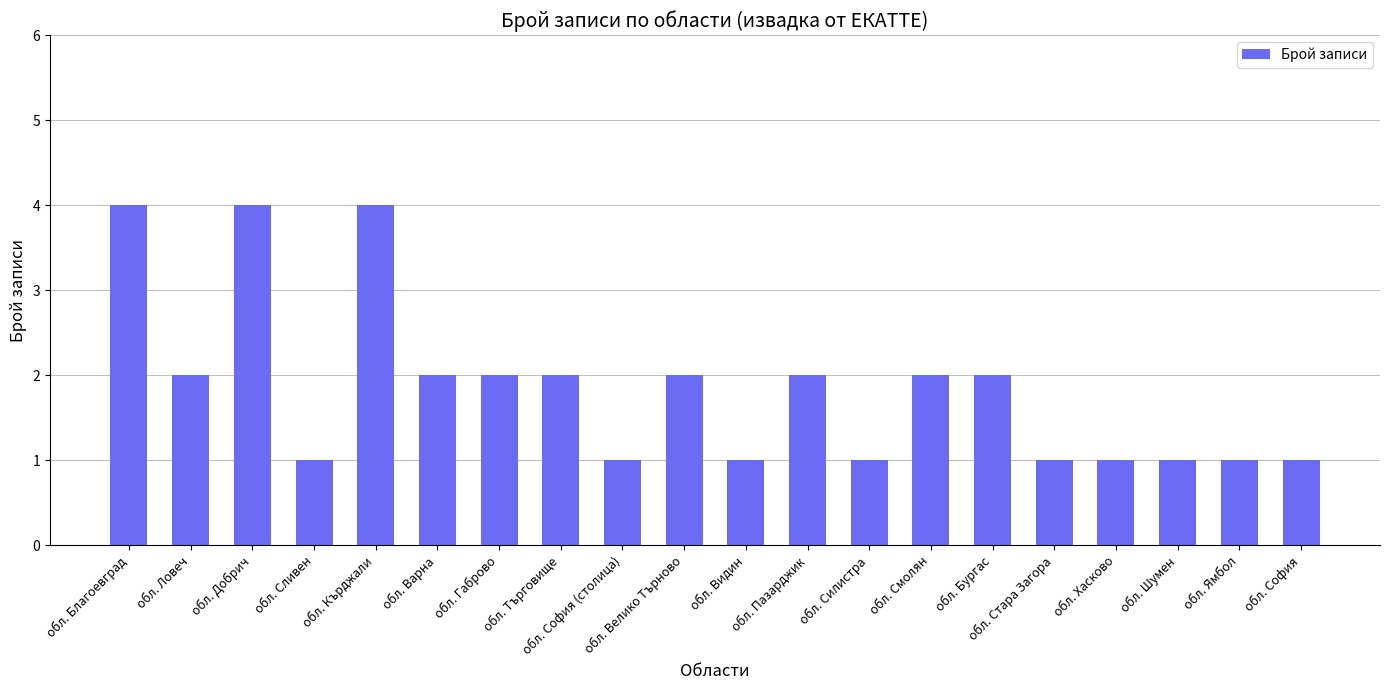

What is the greatest value displayed?

4